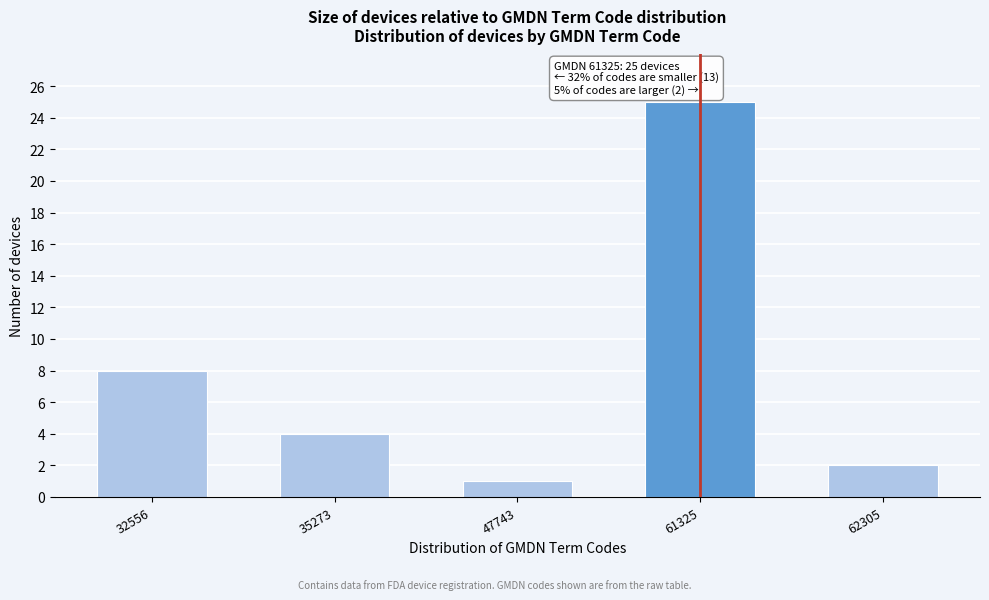

Reading right to left, list all the values displayed in this chart.

62305=2	61325=25	47743=1	35273=4	32556=8